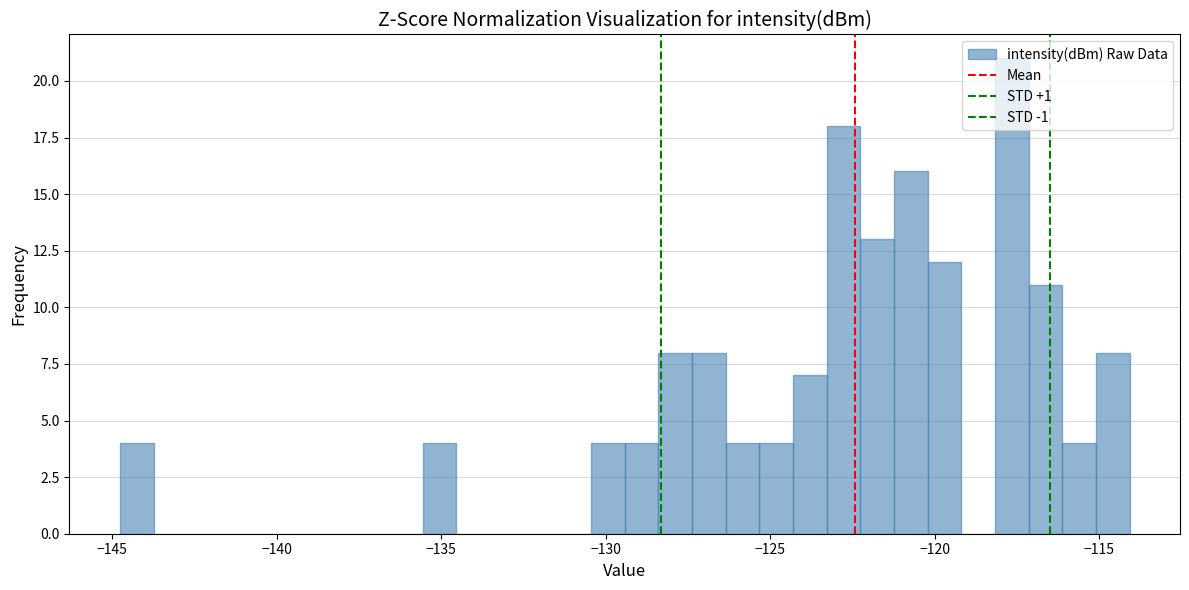

Around what value on the x-axis is the tallest bar? Give the approximate position of its centre, as read against the axis.

-117.5